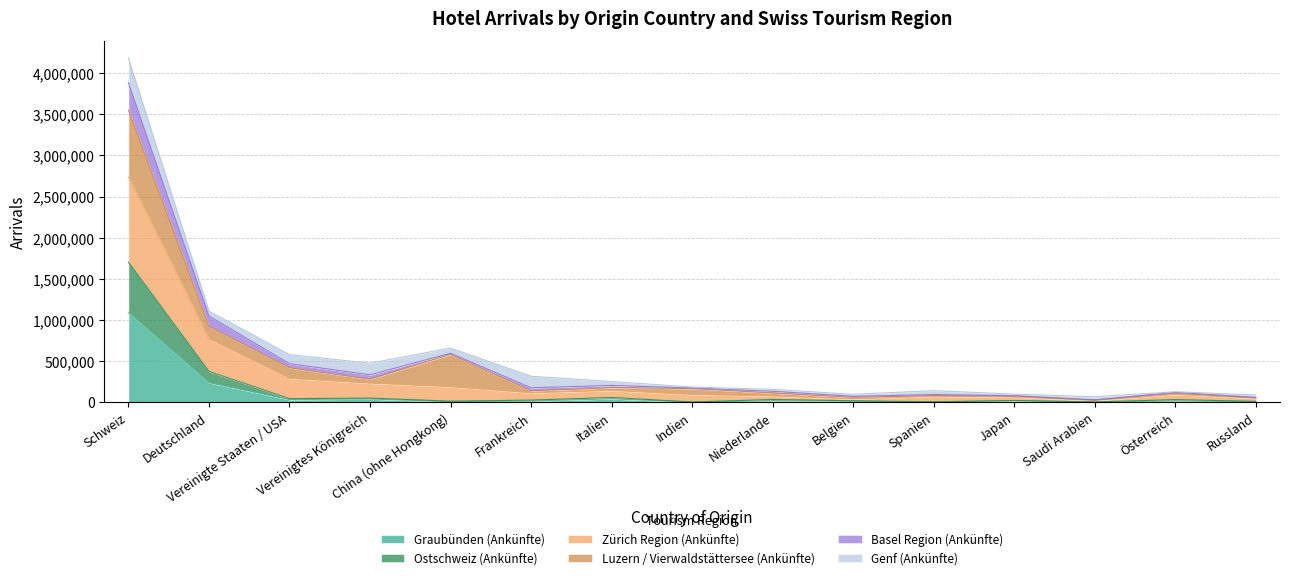

What is the difference between the highest and lowest values at Saudi Arabien?

66428